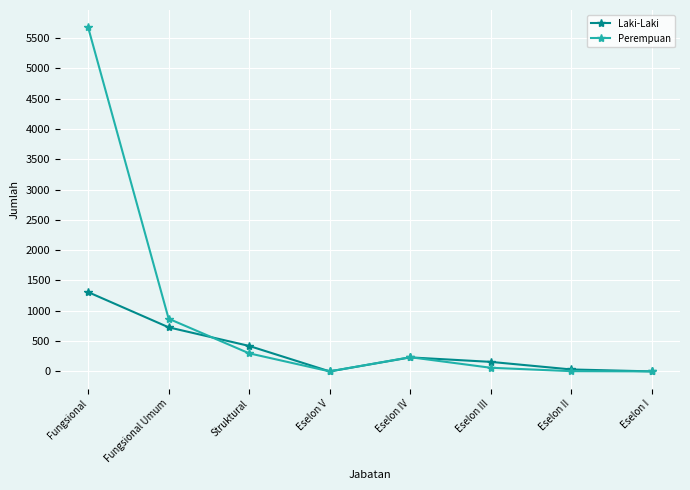

What is the label of the 4th point from the right?

Eselon IV